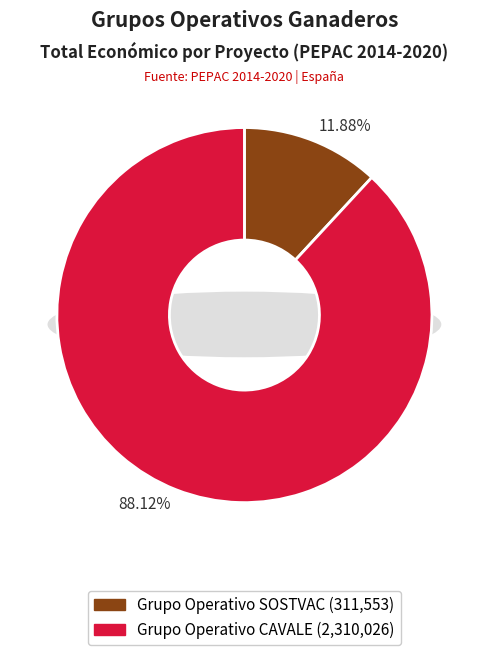

True or false: CAVALE accounts for 77% of the total.

False